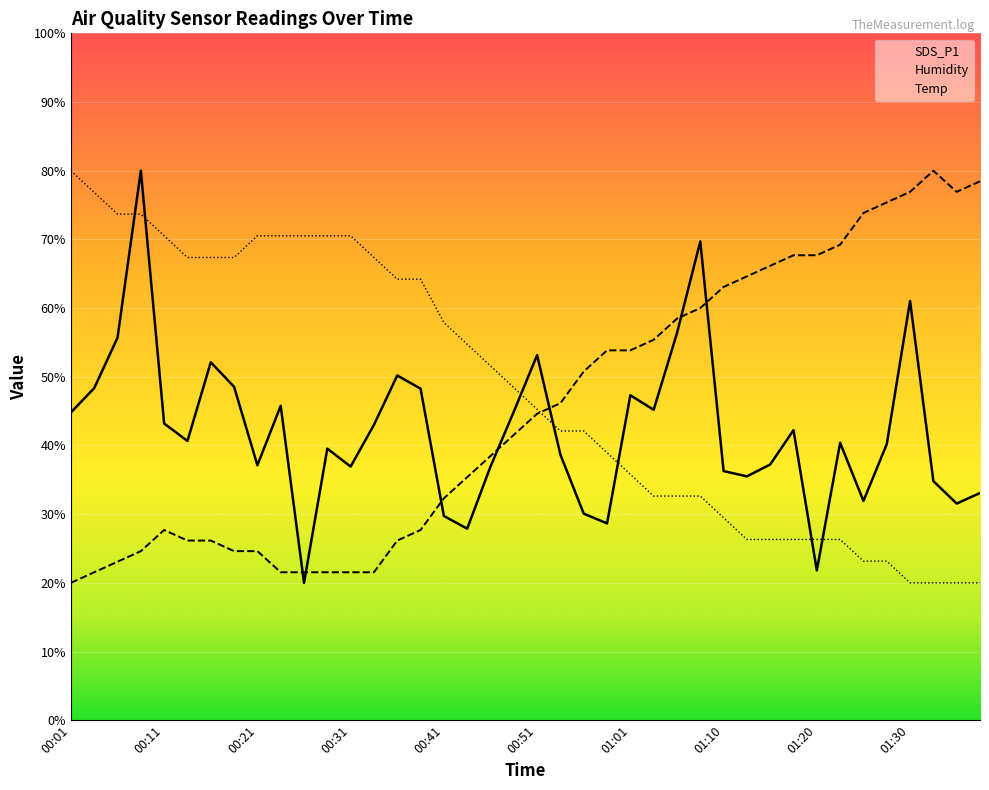

Which has a higher value, 00:31 or 00:58?

00:31